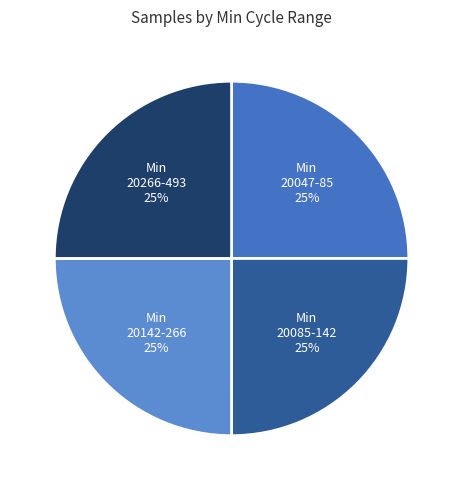

How many segments does this pie chart have?

4